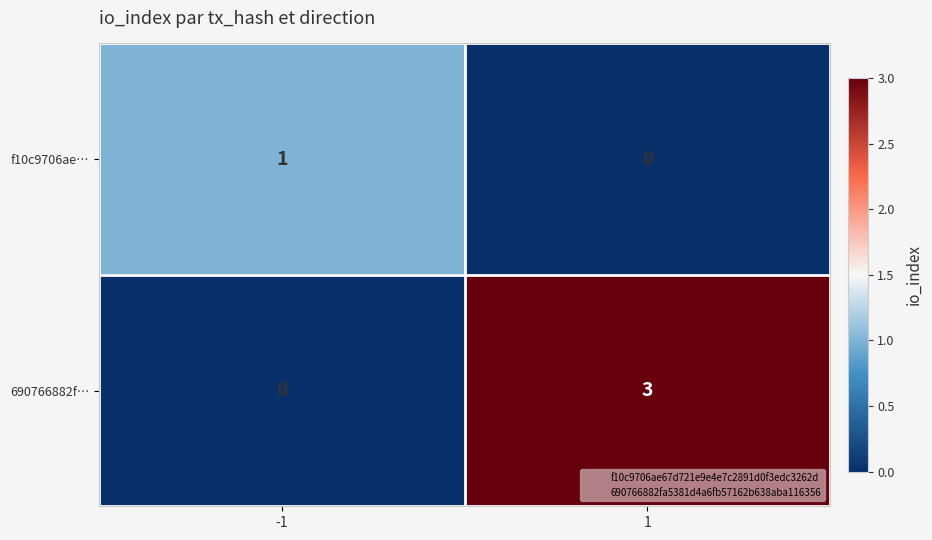

Rank the series by their maximum value, from lowest to highest.

f10c9706ae…, 690766882f…